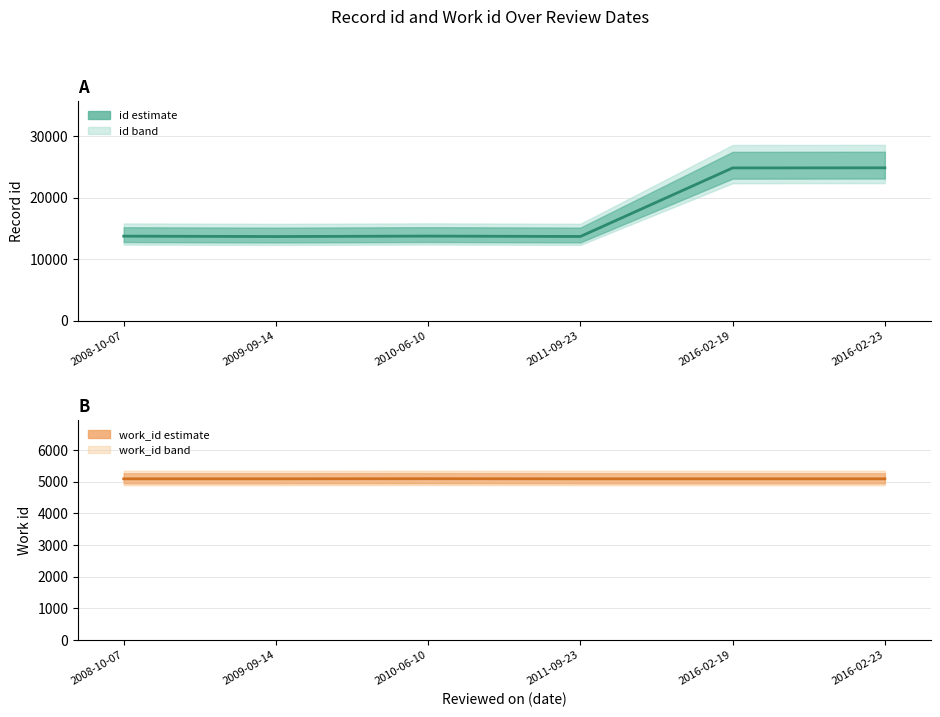

Read the work_id value at 2008-10-07.

5088